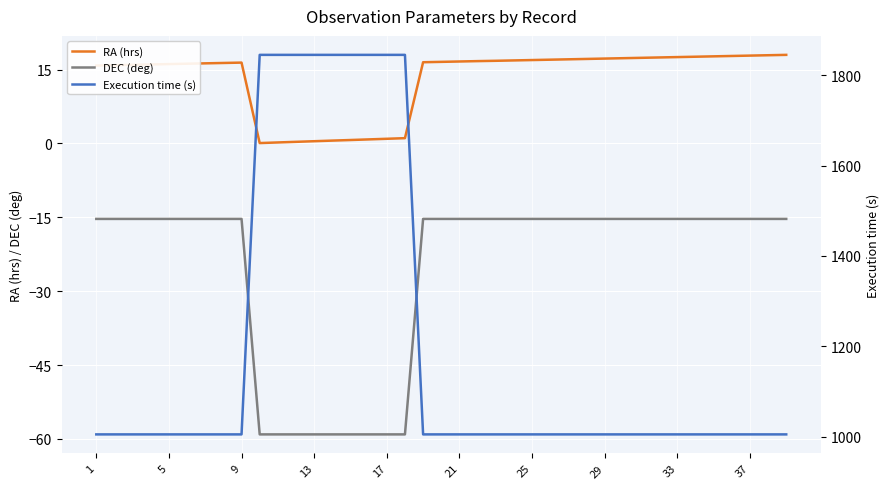

Is this an area chart (filled region under the line)?

No